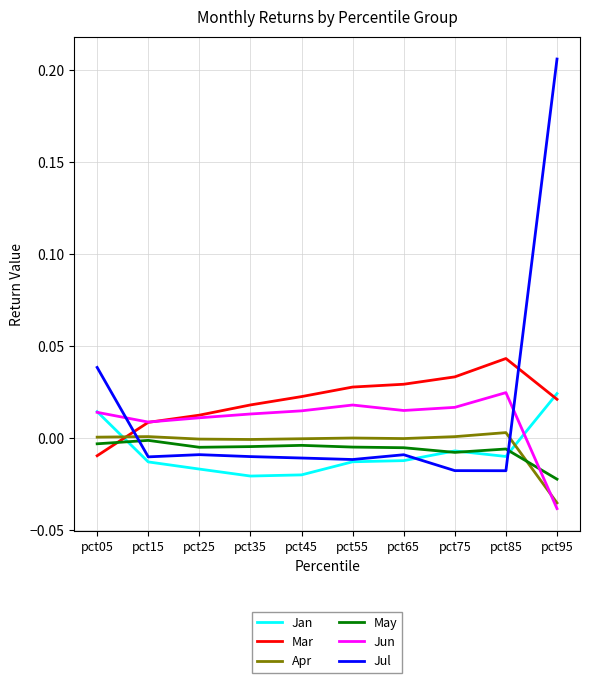

True or false: May and Jun intersect in this chart.

True